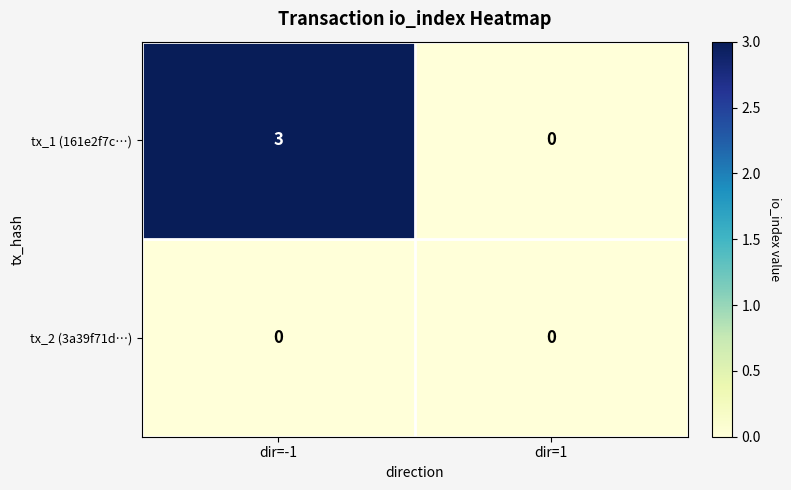

At dir=-1, list the series in order from smallest to largest.

tx_2 (3a39f71d…), tx_1 (161e2f7c…)